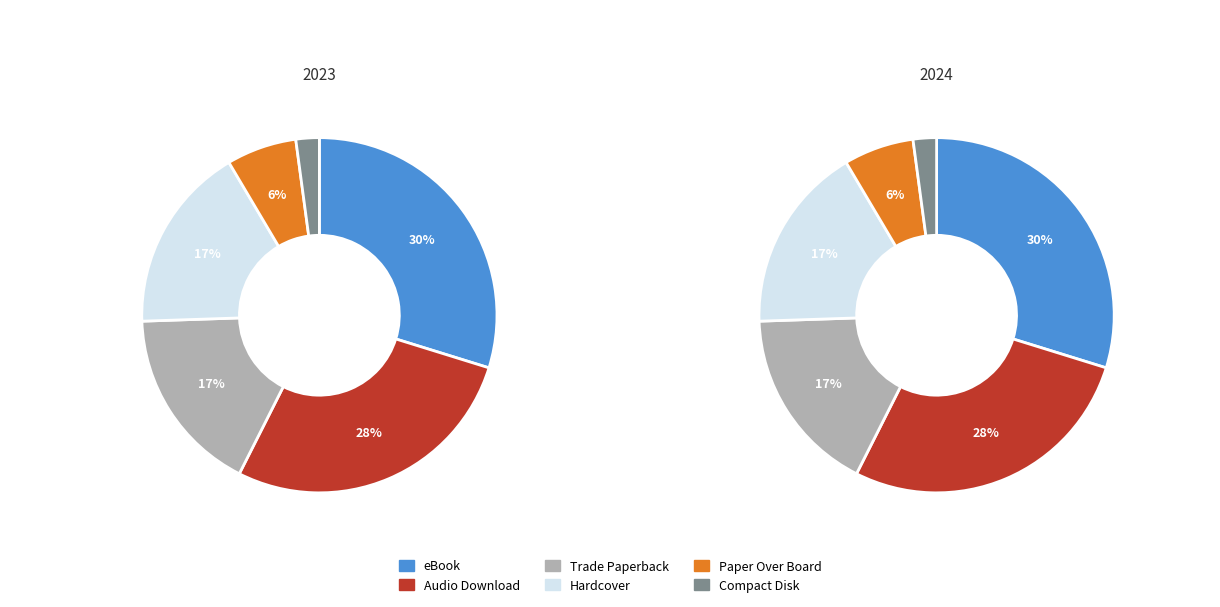

Rank the categories by value from lowest to highest.

Compact Disk, Paper Over Board, Trade Paperback, Hardcover, Audio Download, eBook